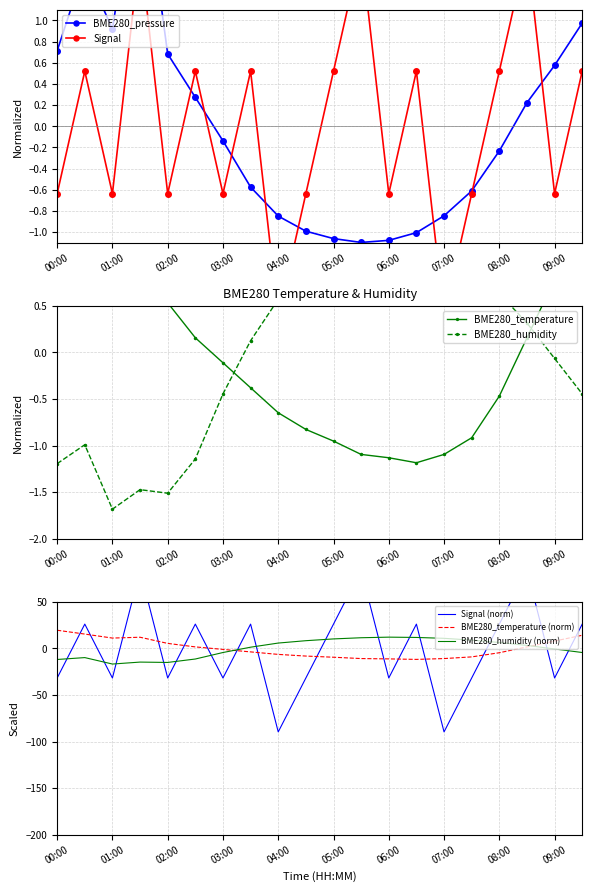

At which label is BME280_pressure closest to 0?

03:00